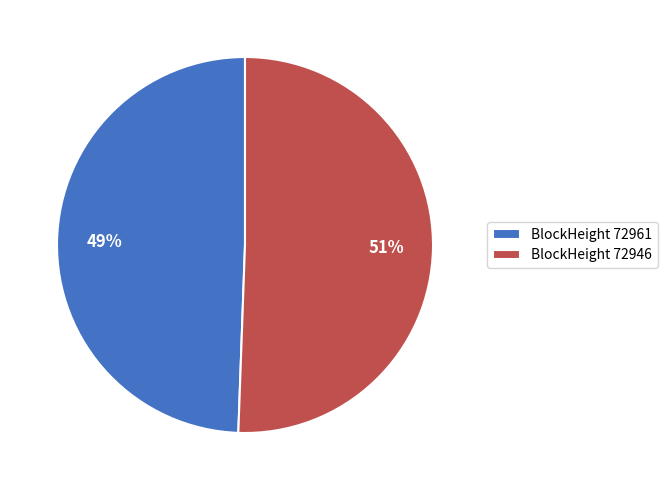

To the nearest percent, what is the combined percentage of BlockHeight 72946 and BlockHeight 72961?

100%